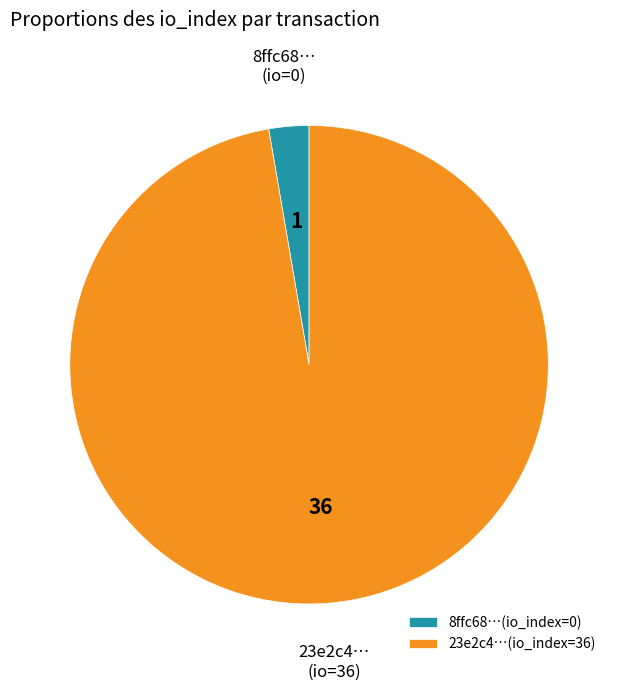

The 8ffc68…(io_index=0) slice represents 3% of the pie. True or false?

True